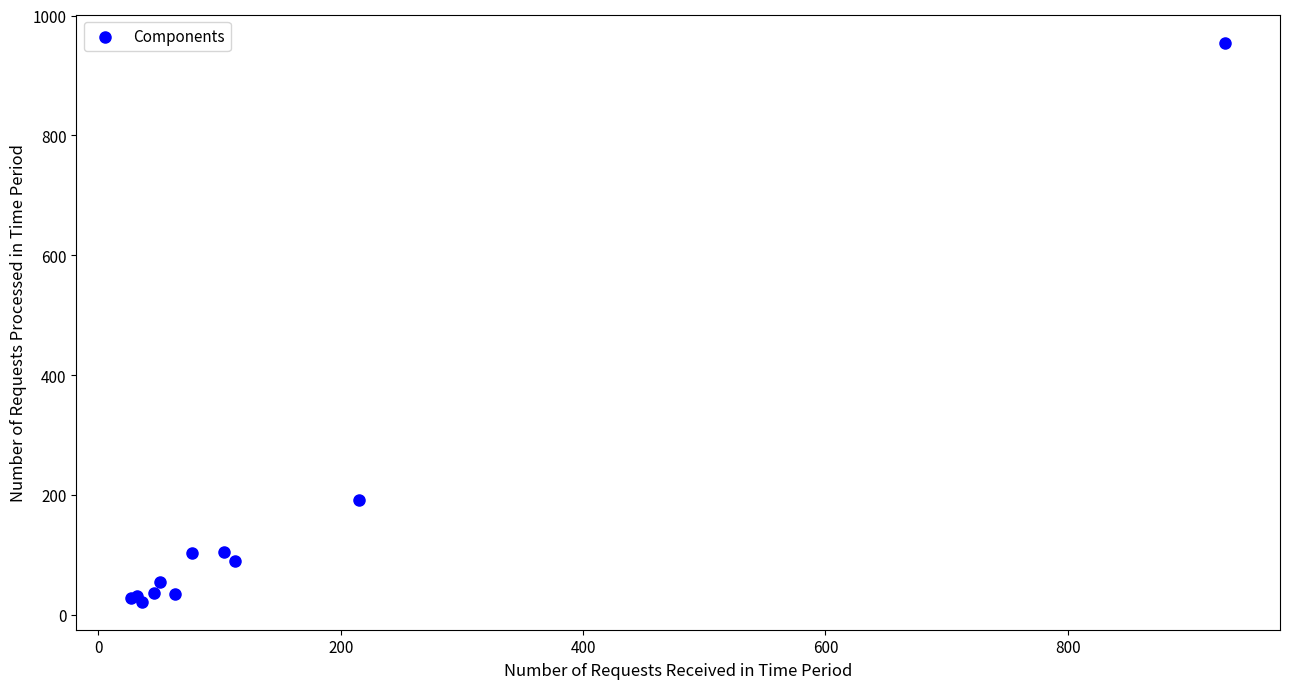

What Y value in the scatter plot is closest to 488?

191